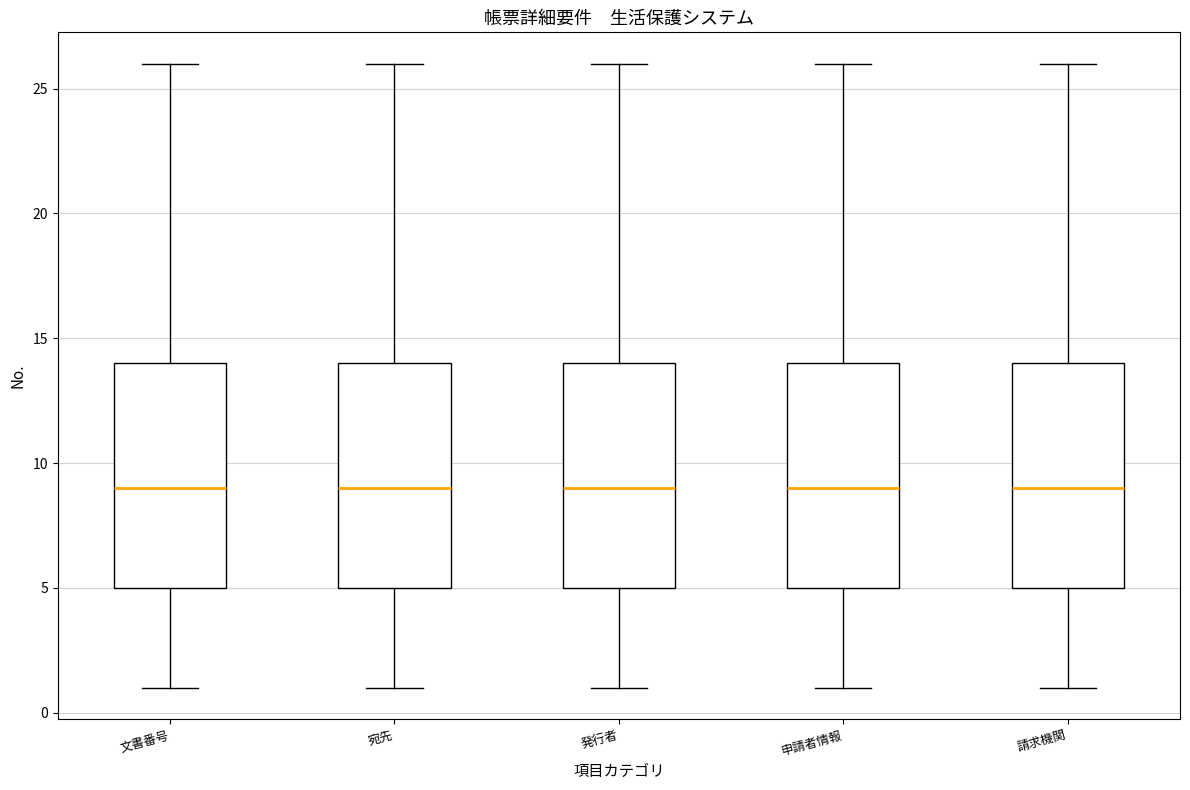

Where is the lower edge of the box for 発行者 on the y-axis? The values are not printed on the chart, so give them approximately, as read against the axis.

5